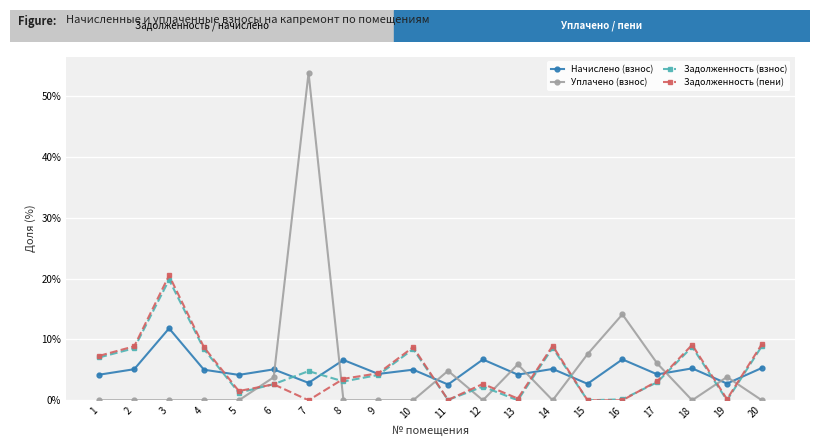

At which category is the sum across all series the highest?

7